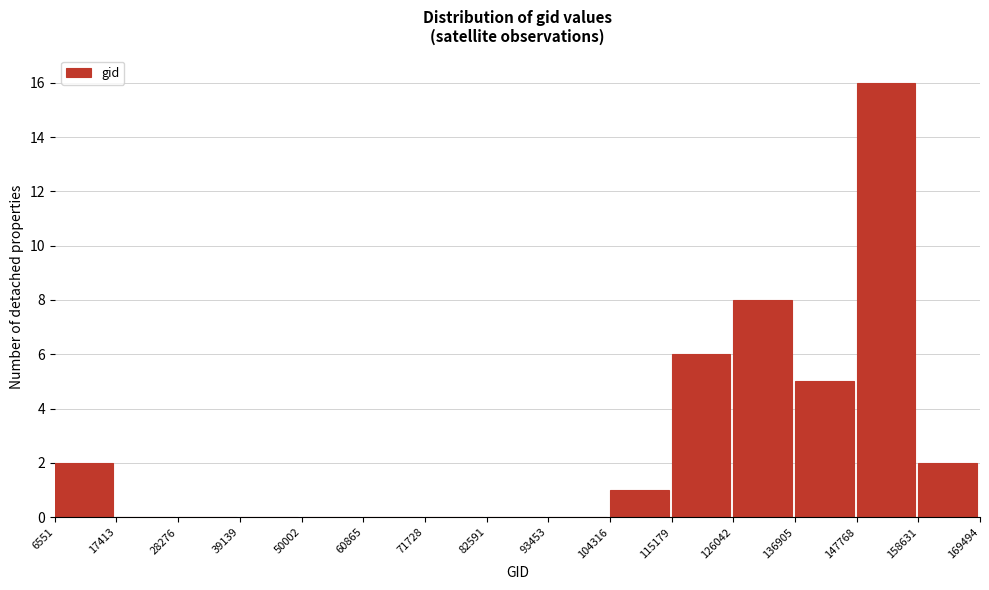

Reading left to right, transcribe this chart: for each bar, give the range it covers on the x-axis and its height. The values are not printed on the chart, so give them approximately, as read against the axis.

6551 to 17413: 2
17413 to 28276: 0
28276 to 39139: 0
39139 to 50002: 0
50002 to 60865: 0
60865 to 71728: 0
71728 to 82591: 0
82591 to 93453: 0
93453 to 104316: 0
104316 to 115179: 1
115179 to 126042: 6
126042 to 136905: 8
136905 to 147768: 5
147768 to 158631: 16
158631 to 169494: 2